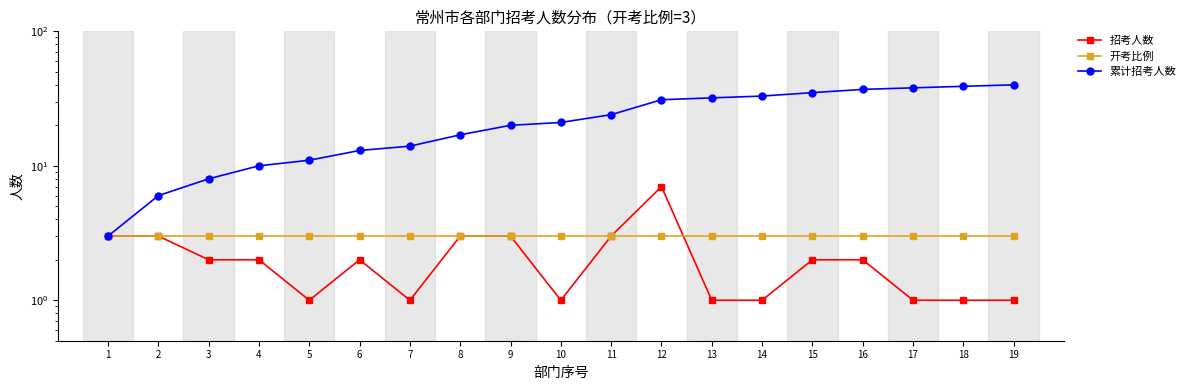

True or false: 招考人数 and 累计招考人数 cross at least once.

False